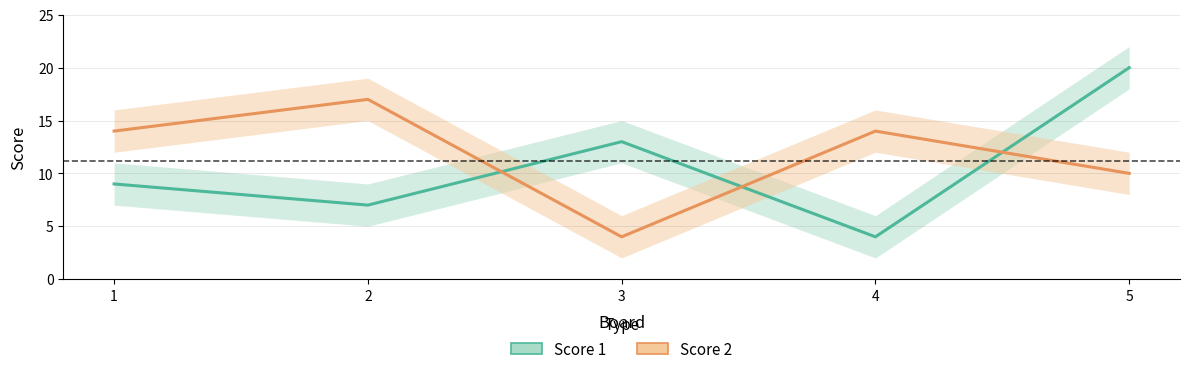

What is the difference between the Score 1 values at 3 and 4?

9